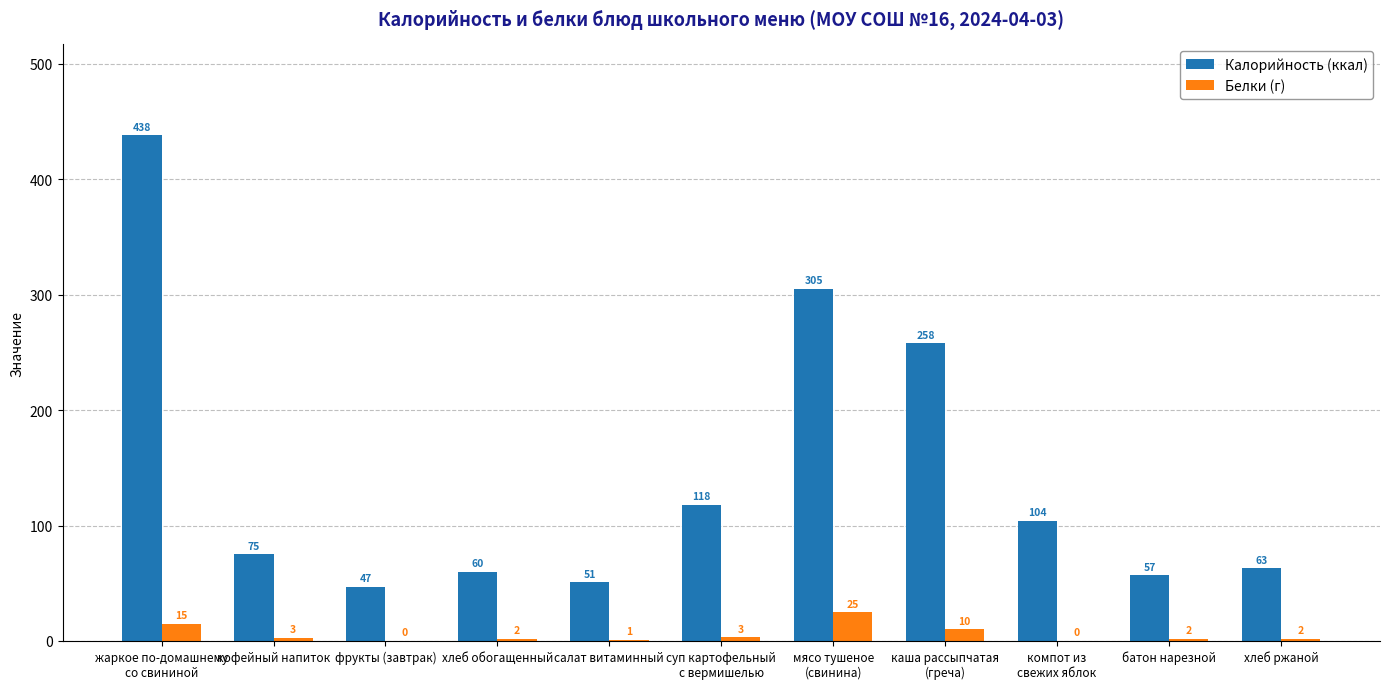

What is the total value across all series at хлеб ржаной?

65.0